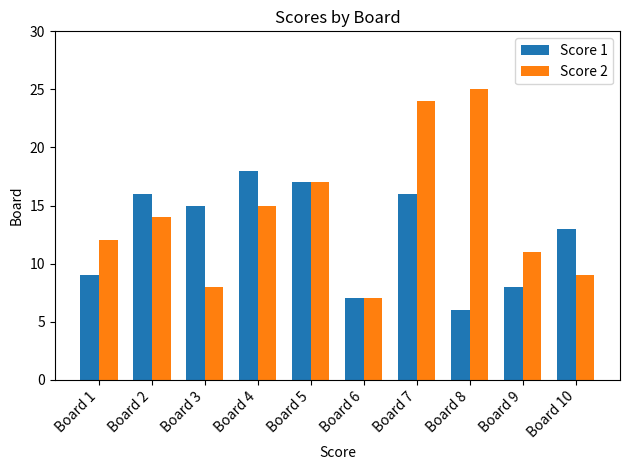

At which label does Score 1 reach its minimum?

Board 8